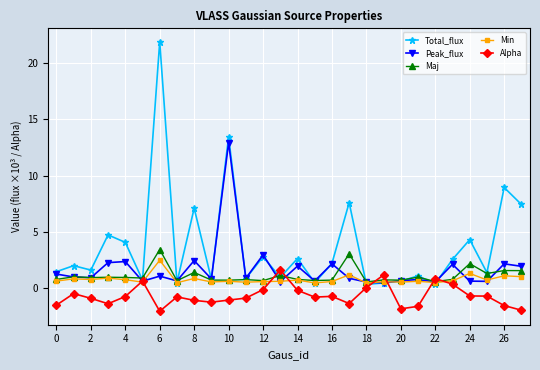

Which series has the largest total across all categories?

Total_flux